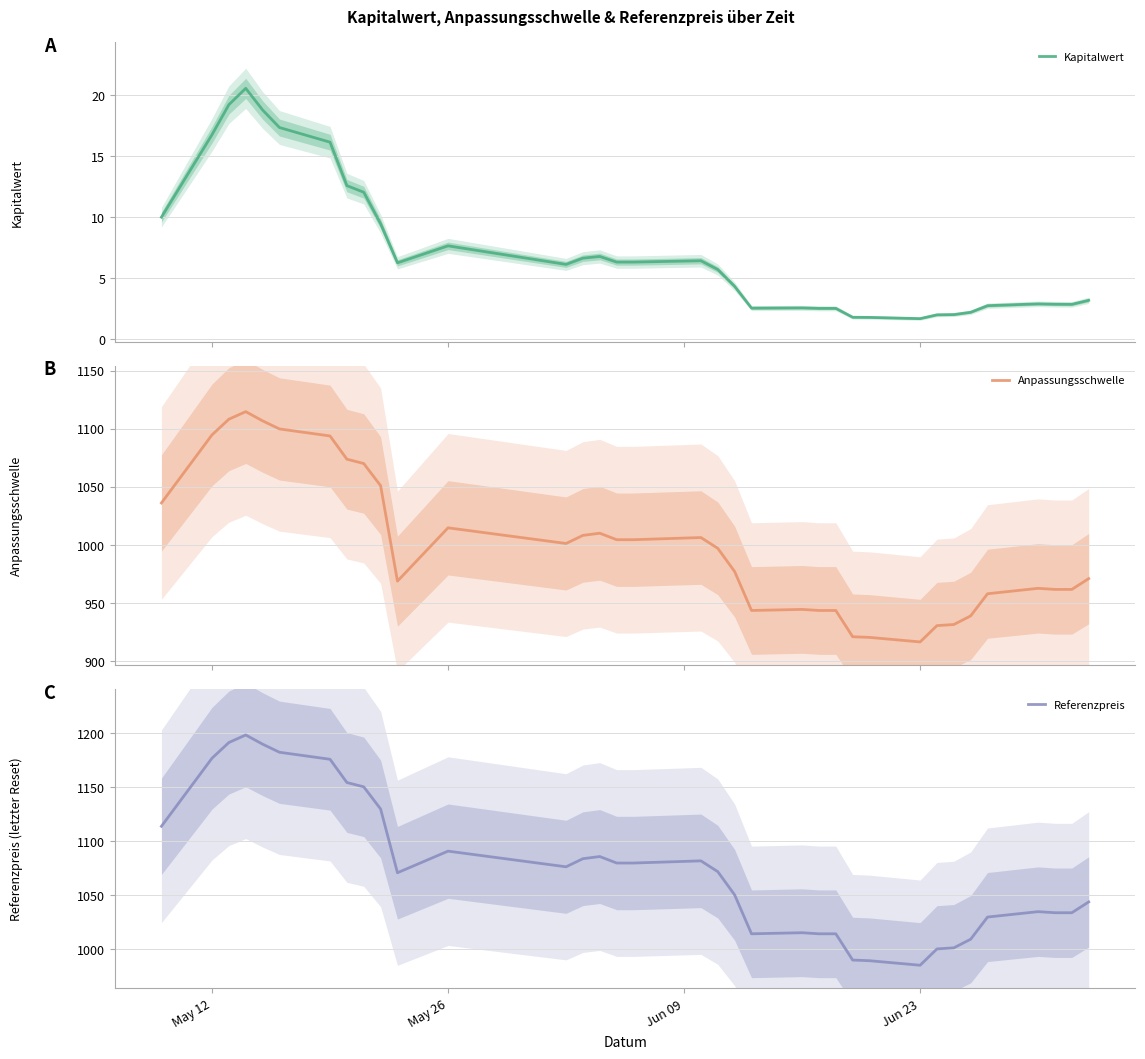

What is the value of the Kapitalwert point at the 11th from the left?

6.3